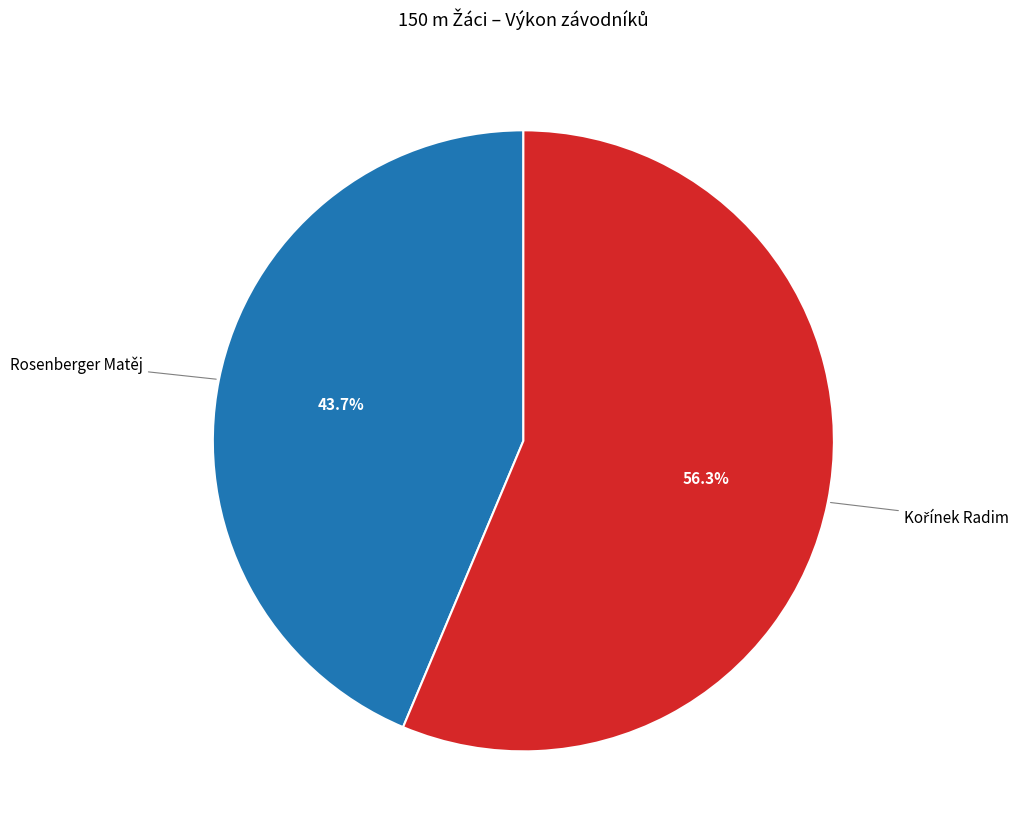

Does any single category account for the majority?

Yes